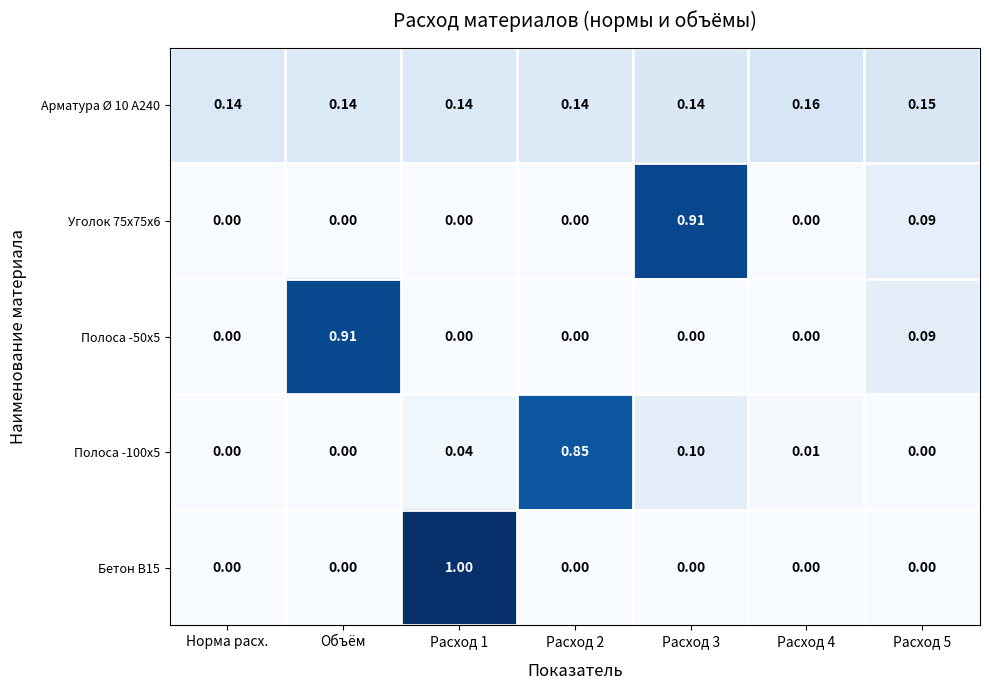

Is the value of Бетон В15 at Расход 5 greater than the value of Арматура Ø 10 А240 at Расход 1?

No